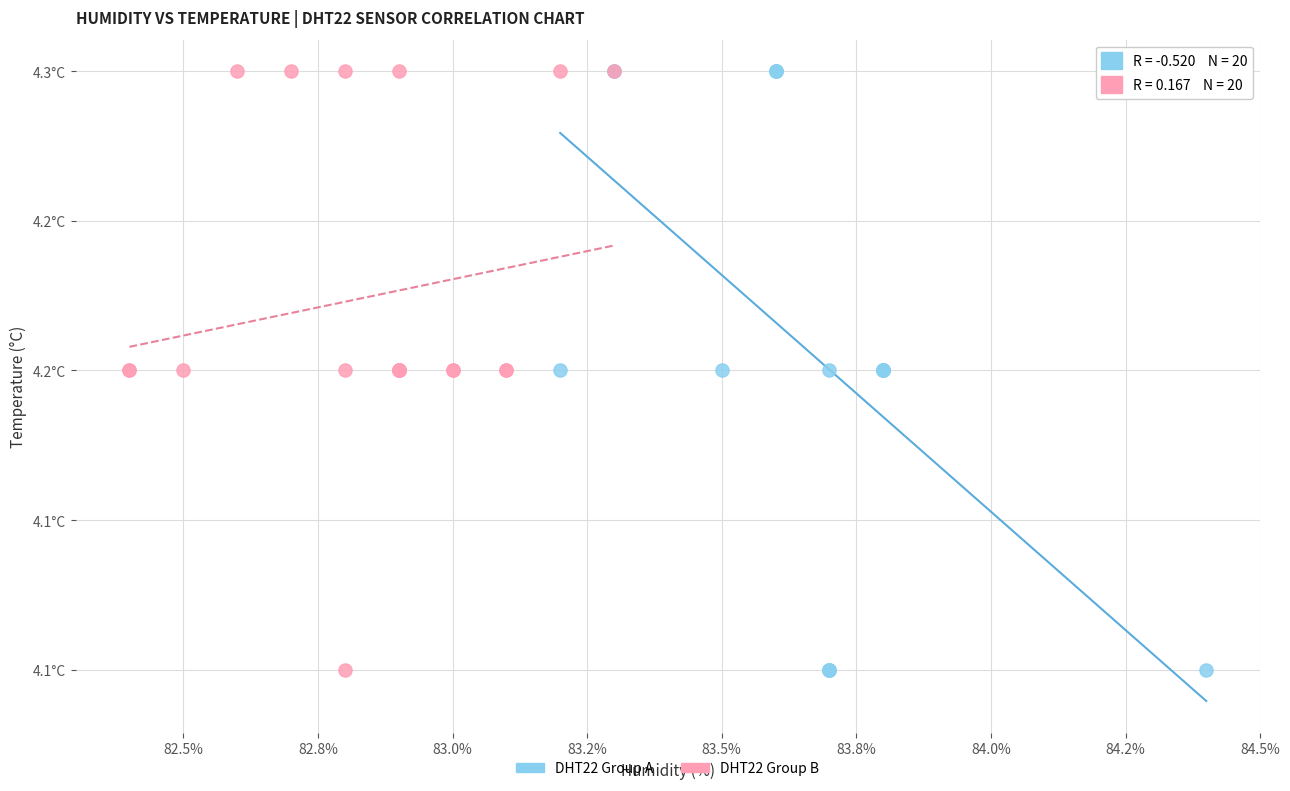

What are all the series names shown in the legend?

DHT22 Group A, DHT22 Group B